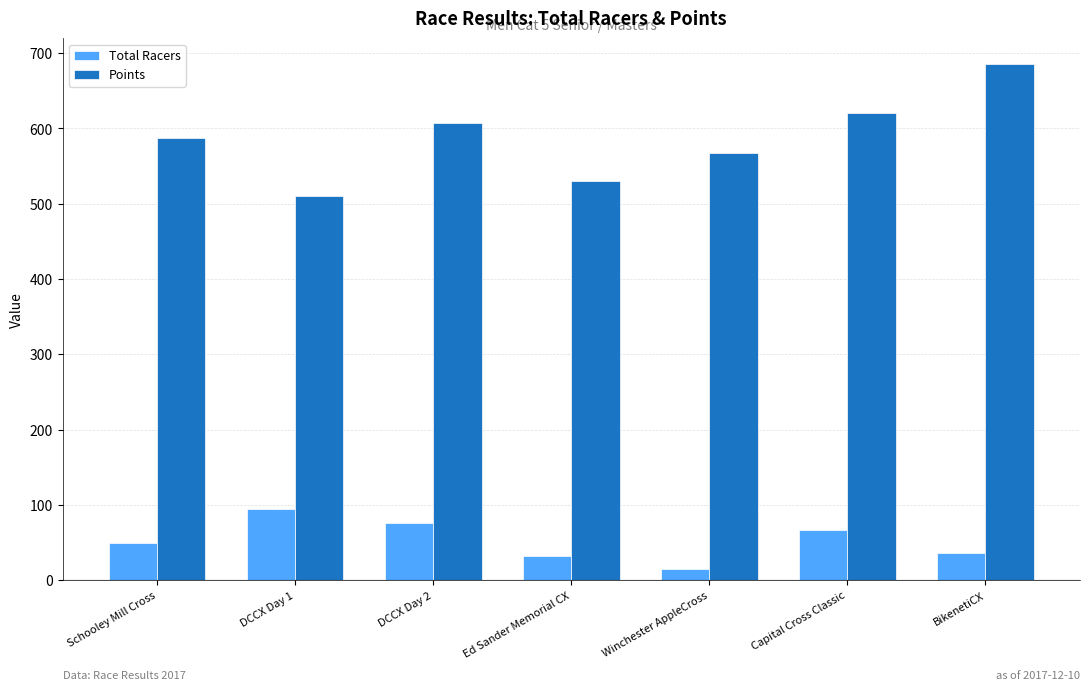

What is the sum of all Total Racers values?

371.0